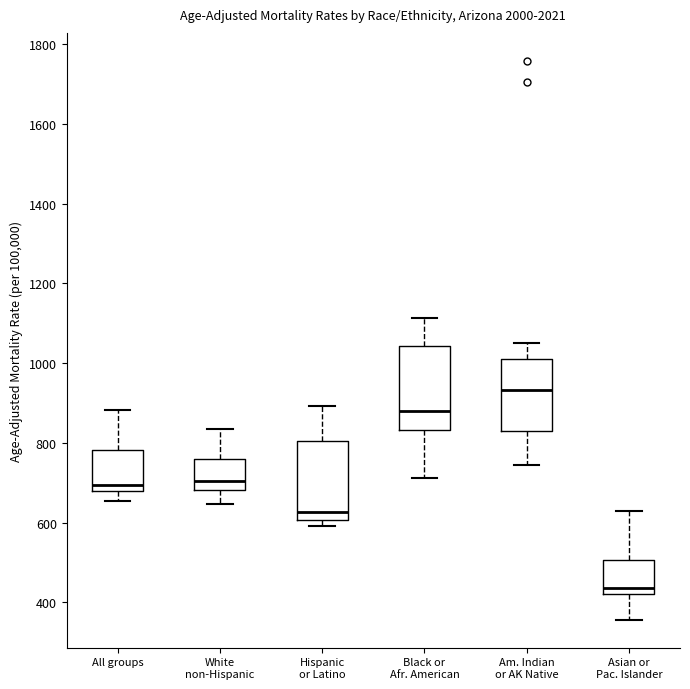

Reading left to right, transcribe this box plot: for each box, give where its median line is, the range the box spans, and where its two whiskers end, as read against the y-axis. The values are not printed on the chart, so give them approximately, as read against the axis.

All groups: median 700, box 680 to 780, whiskers 660 to 880
White non-Hispanic: median 700, box 680 to 760, whiskers 640 to 840
Hispanic or Latino: median 620, box 600 to 800, whiskers 600 (just below the box's lower edge) to 900
Black or Afr. American: median 880, box 840 to 1040, whiskers 720 to 1120
Am. Indian or AK Native: median 940, box 820 to 1020, whiskers 740 to 1060
Asian or Pac. Islander: median 440, box 420 to 500, whiskers 360 to 620